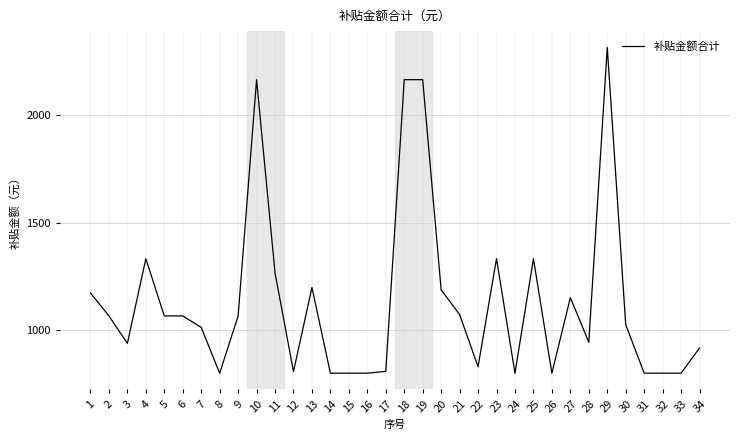

What is the minimum value shown in the chart?

799.8